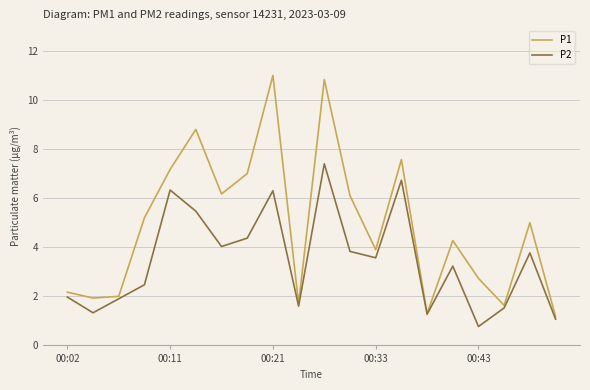

List the series in order of their peak value, highest first.

P1, P2